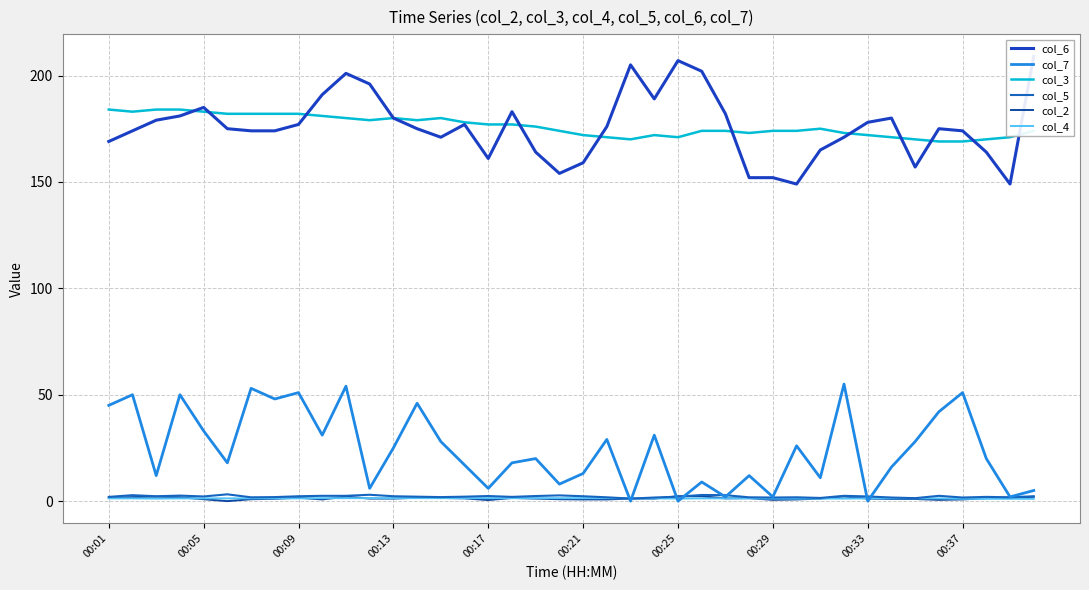

The col_6 series shows 303.4 at 17. True or false?

False